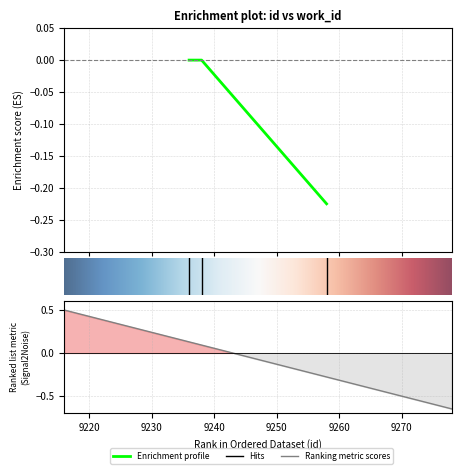

Count the values in the range 0 to 1.

2